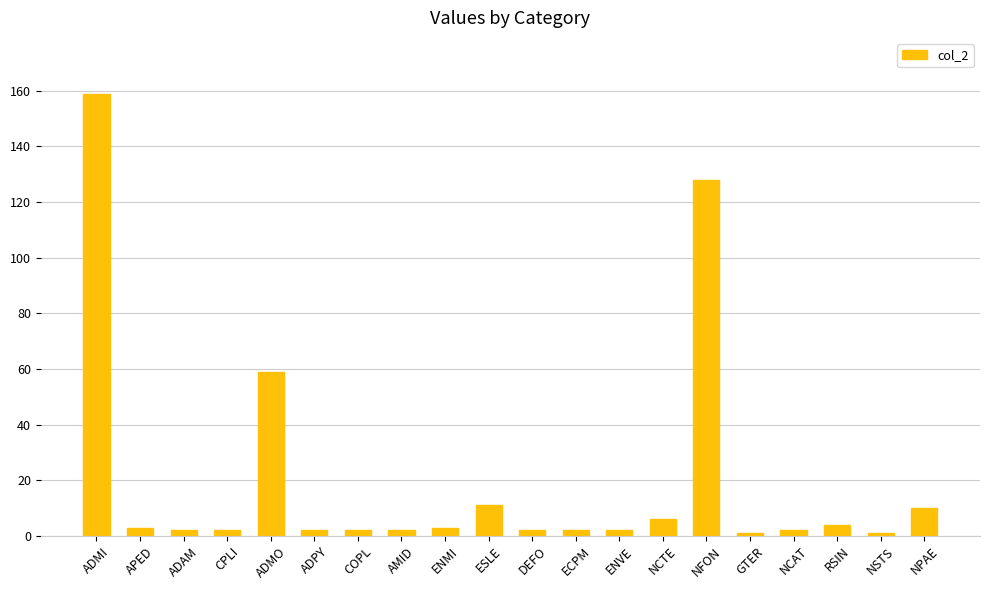

Are the bars grouped side by side (vs. stacked)?

No